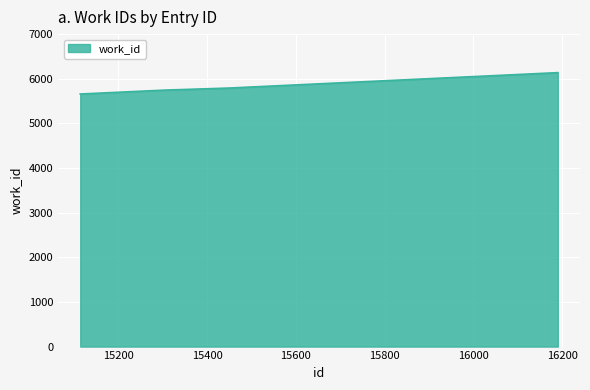

What is the sum of all values?

23332